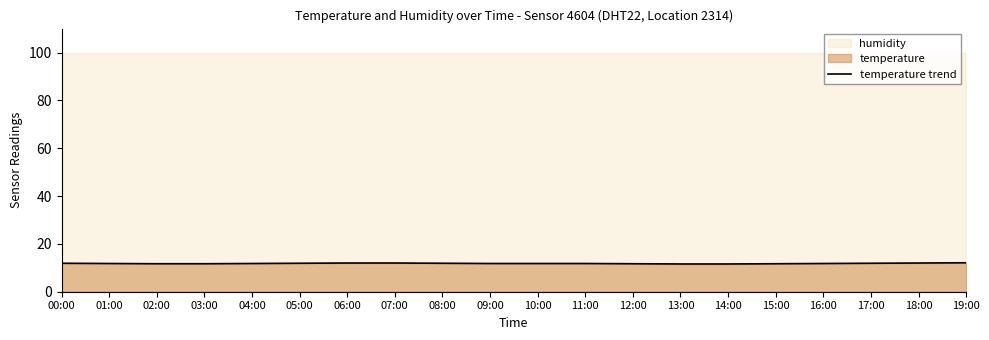

What is the sum of all values?

236.5